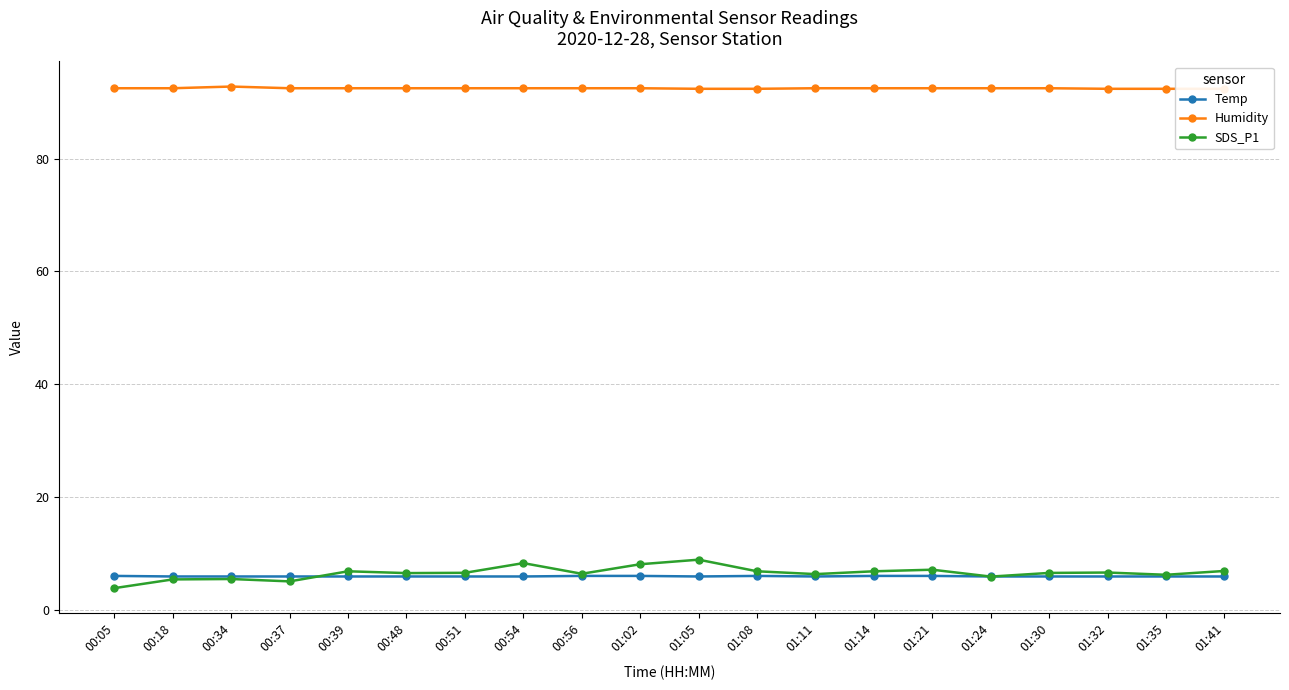

What is the difference between the maximum and minimum values in the Temp series?

0.1